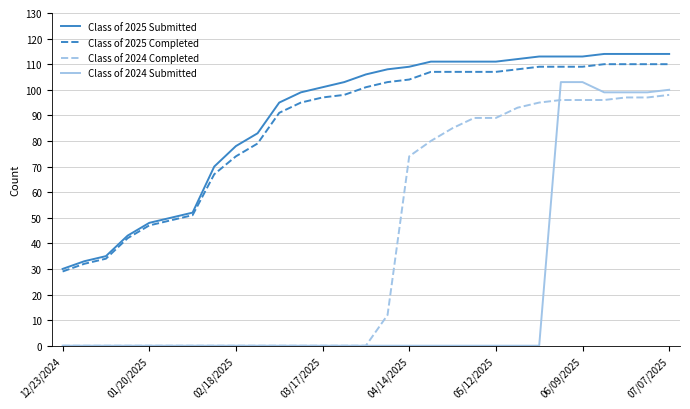

Which series has the widest spread of values?

Class of 2024 Submitted